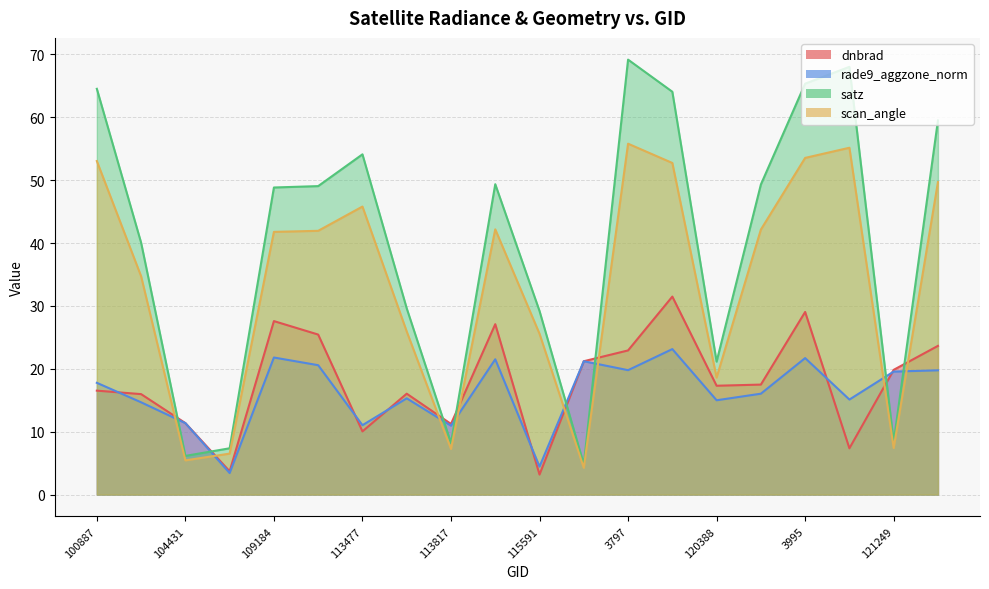

True or false: scan_angle has a value of 10.7 at 107081.

False